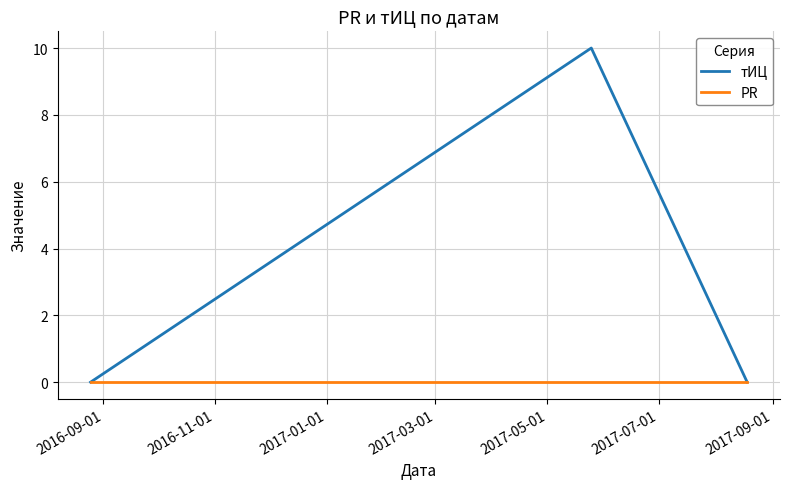

What is the maximum value shown in the chart?

10